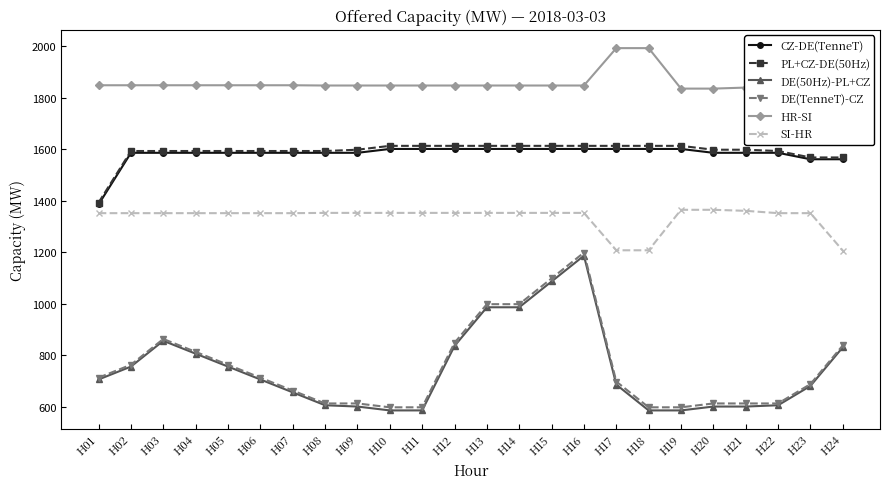

True or false: CZ-DE(TenneT) and SI-HR cross at least once.

False